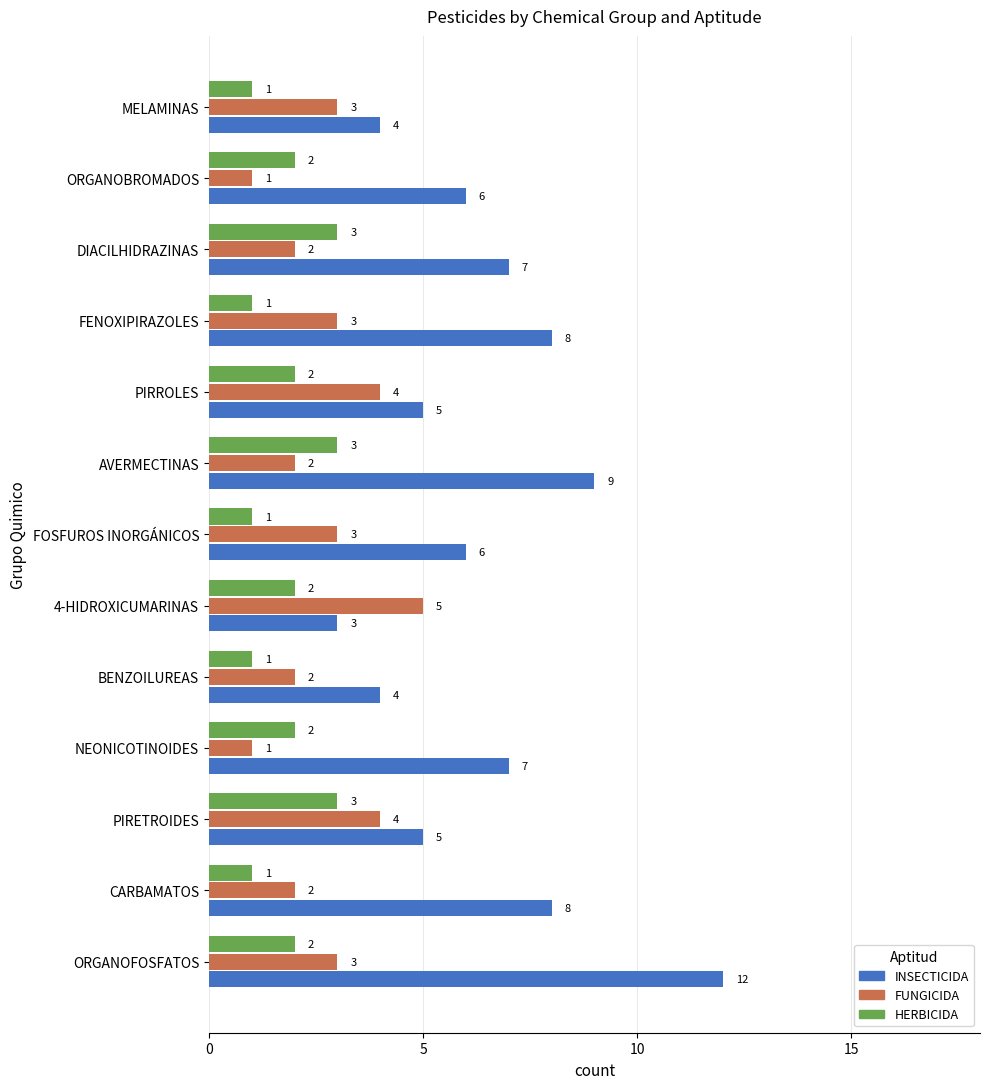

What is the lowest value of the HERBICIDA series?

1